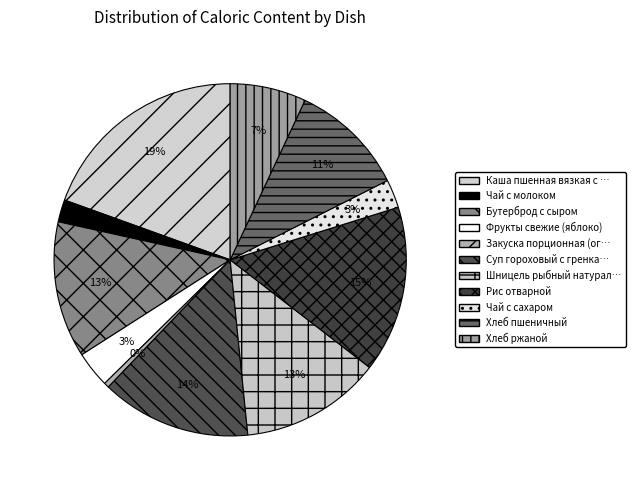

How many segments does this pie chart have?

11